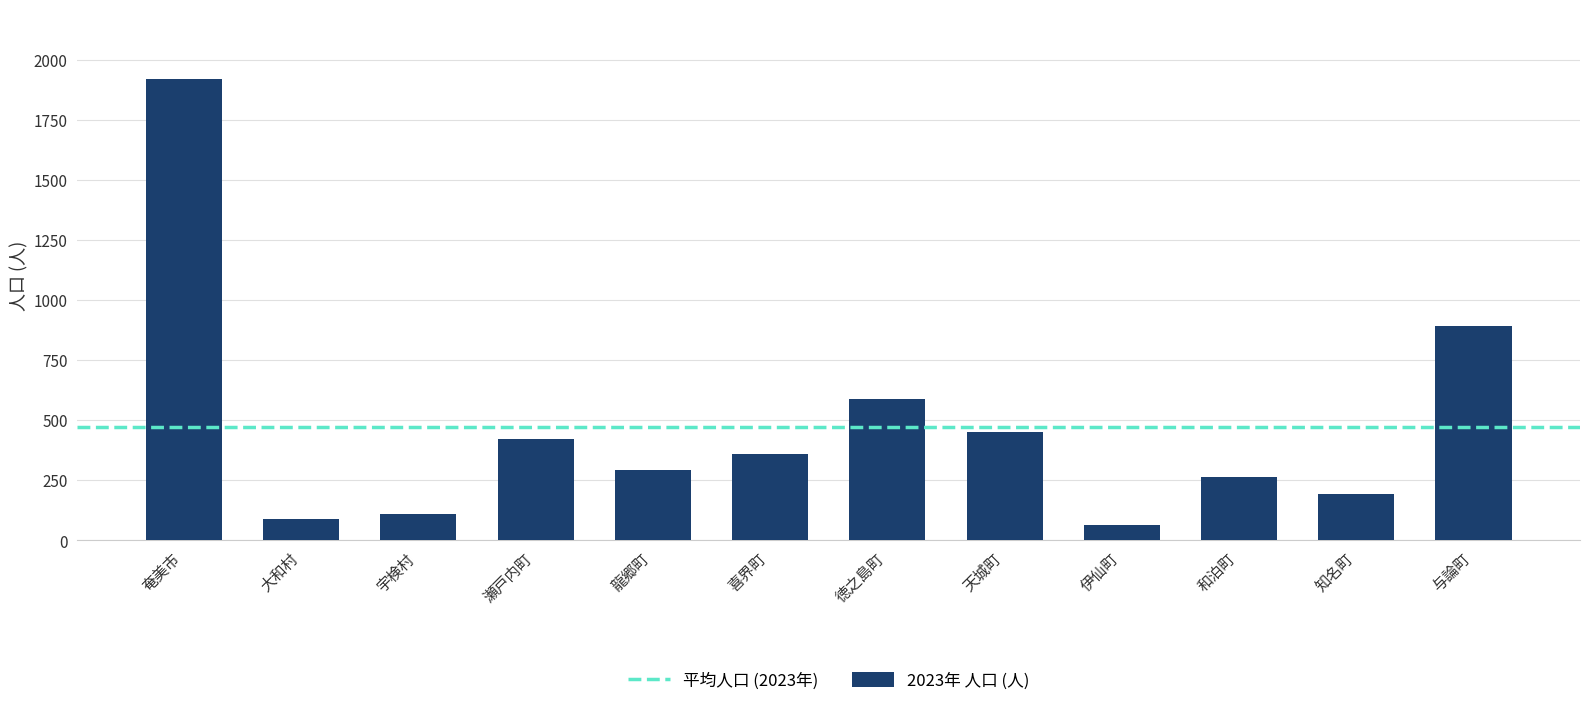

Between 奄美市 and 天城町, which is larger?

奄美市